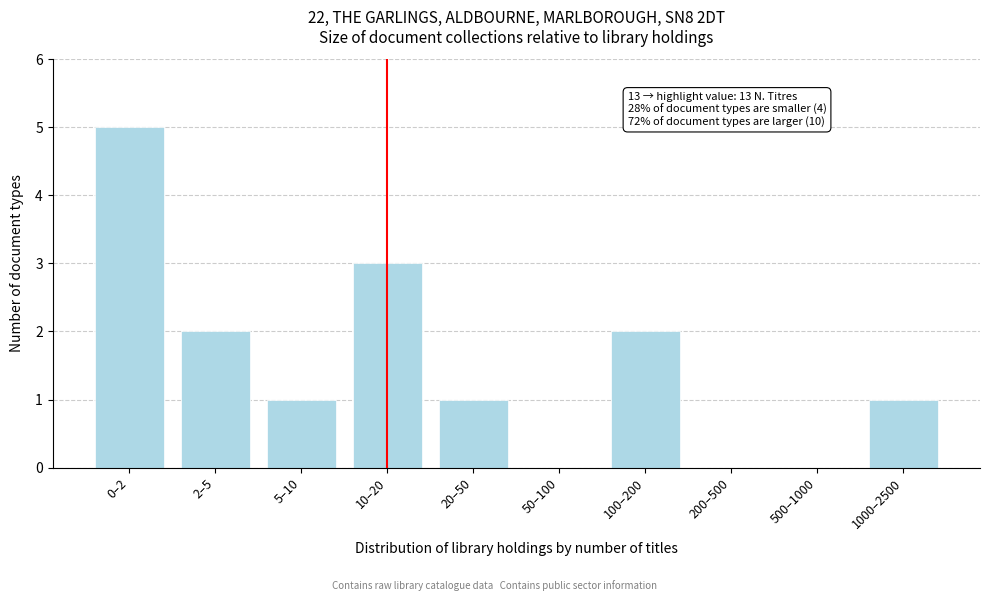

Reading right to left, what are all the values shown in this chart?

1000–2500=1	500–1000=0	200–500=0	100–200=2	50–100=0	20–50=1	10–20=3	5–10=1	2–5=2	0–2=5